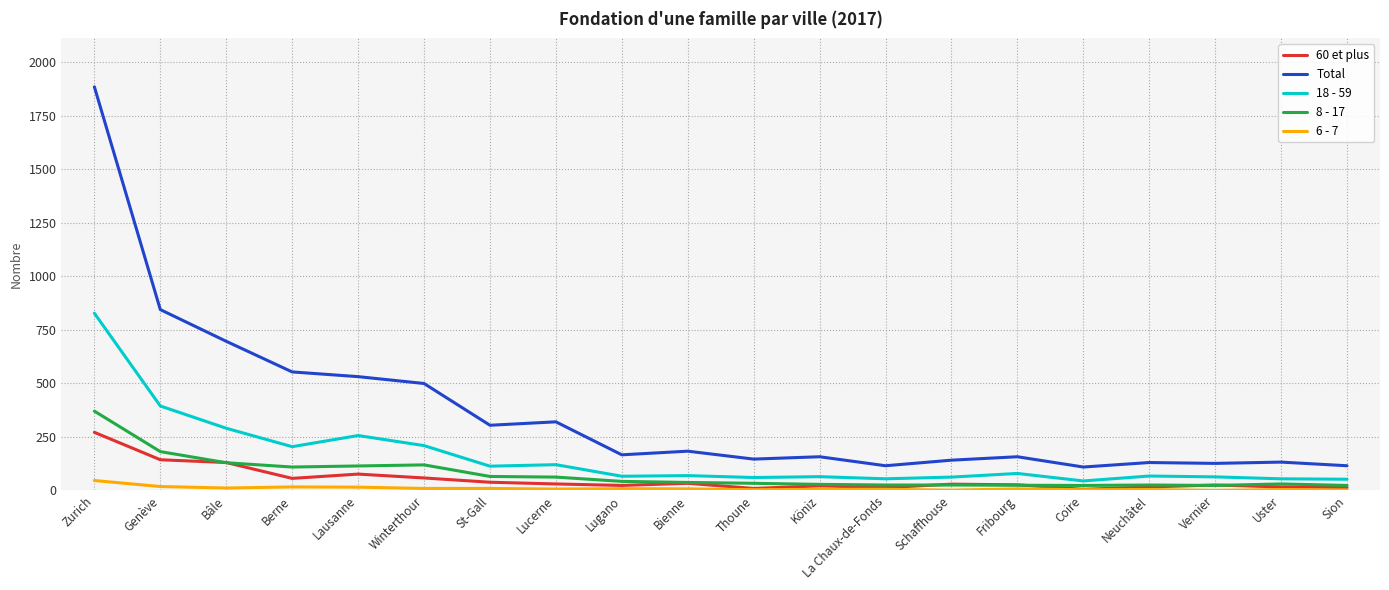

True or false: Total has a value of 460 at St-Gall.

False